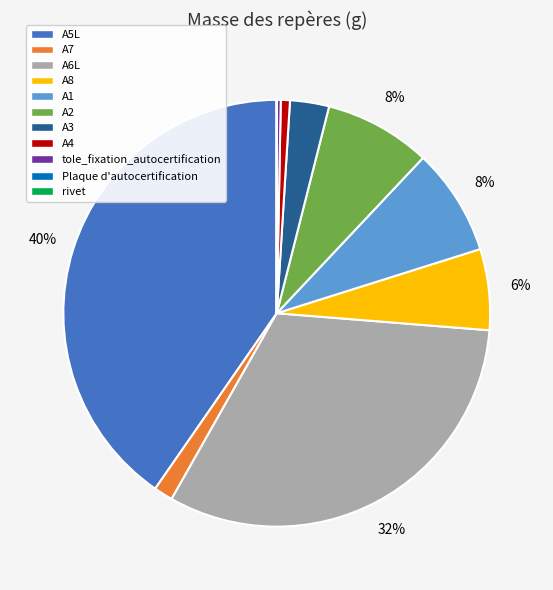

Is there a majority slice in this chart?

No